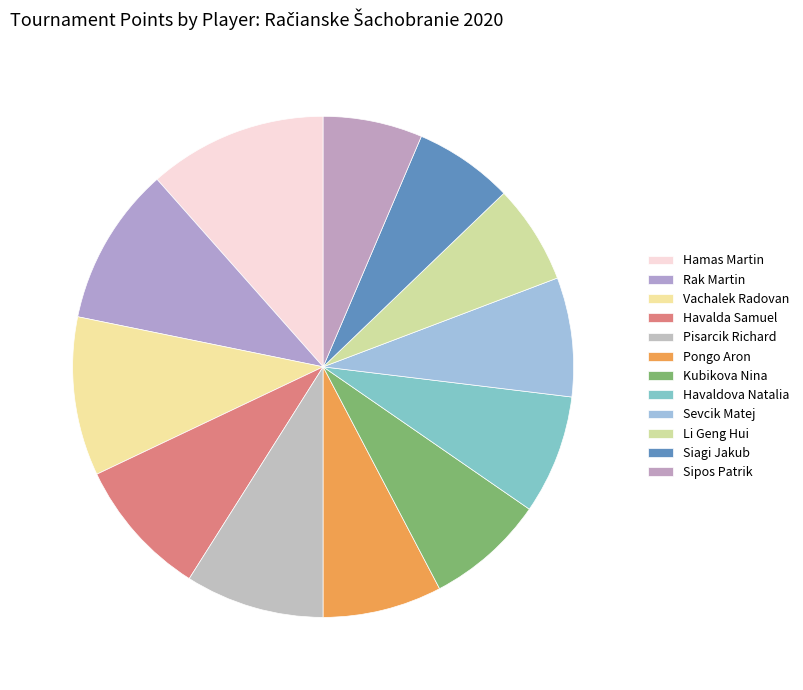

To the nearest percent, what is the difference between the largest and smallest slice percentages?

5%